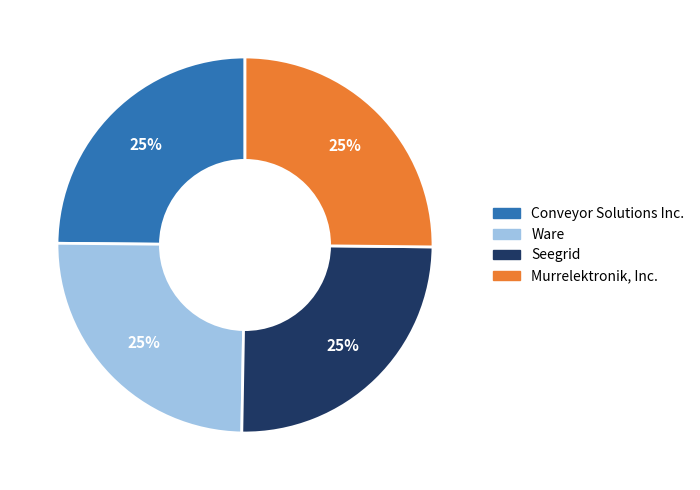

To the nearest percent, what percentage of the pie is Murrelektronik, Inc.?

25%